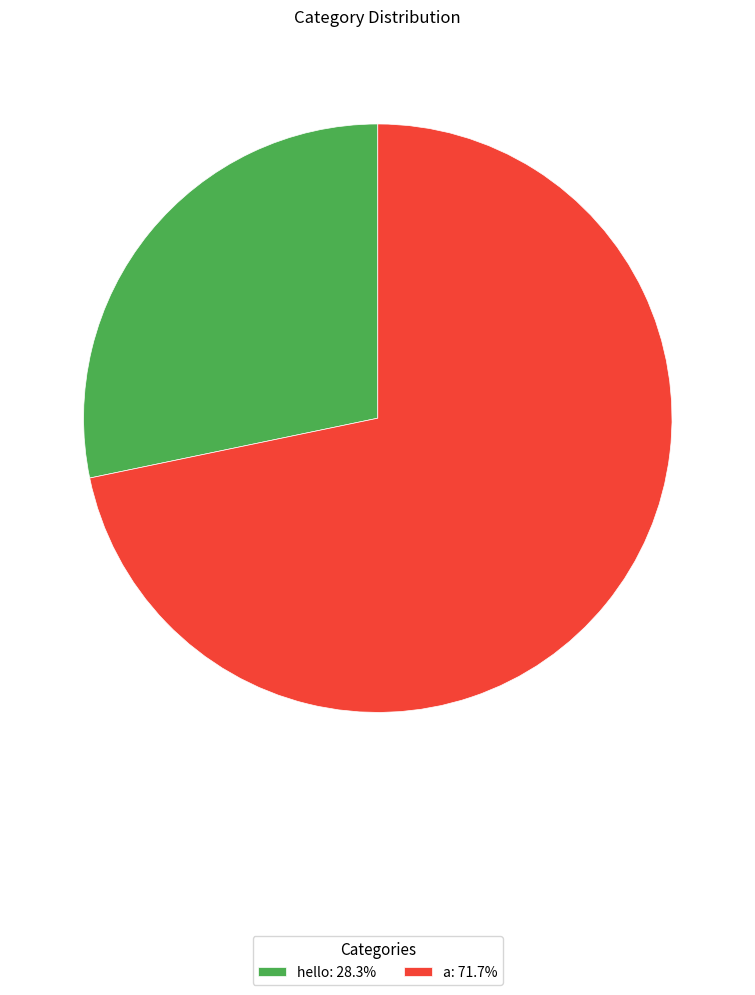

Is it true that hello is 28% of the pie?

True